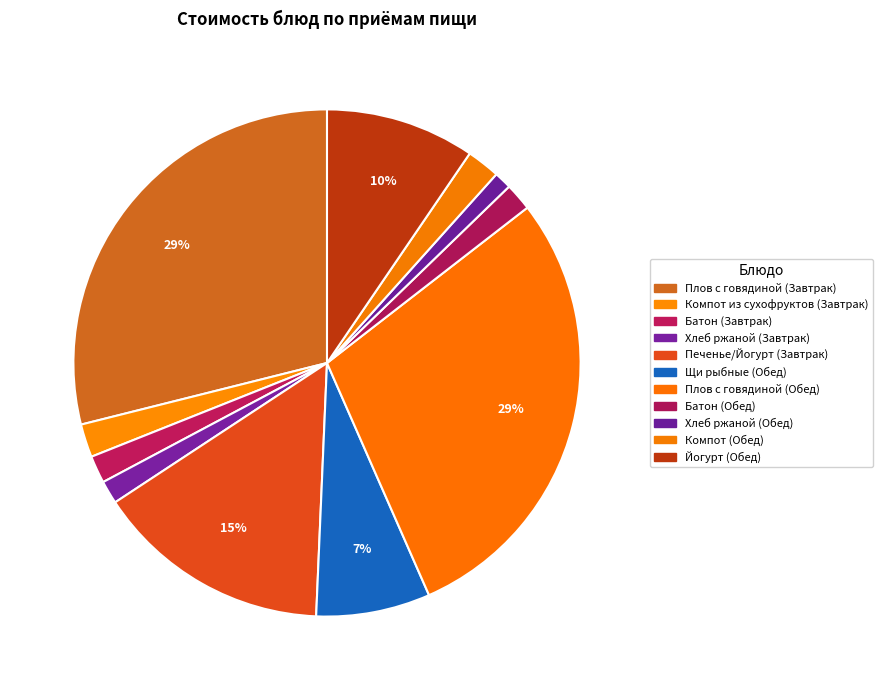

To the nearest percent, what is the average slice percentage?

9%